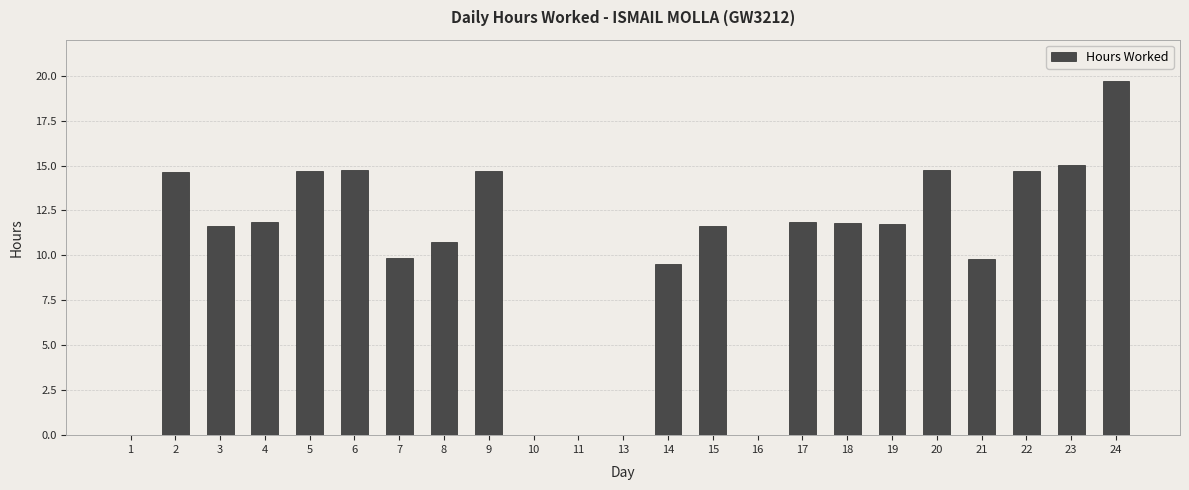

Which label corresponds to the largest value in the chart?

24